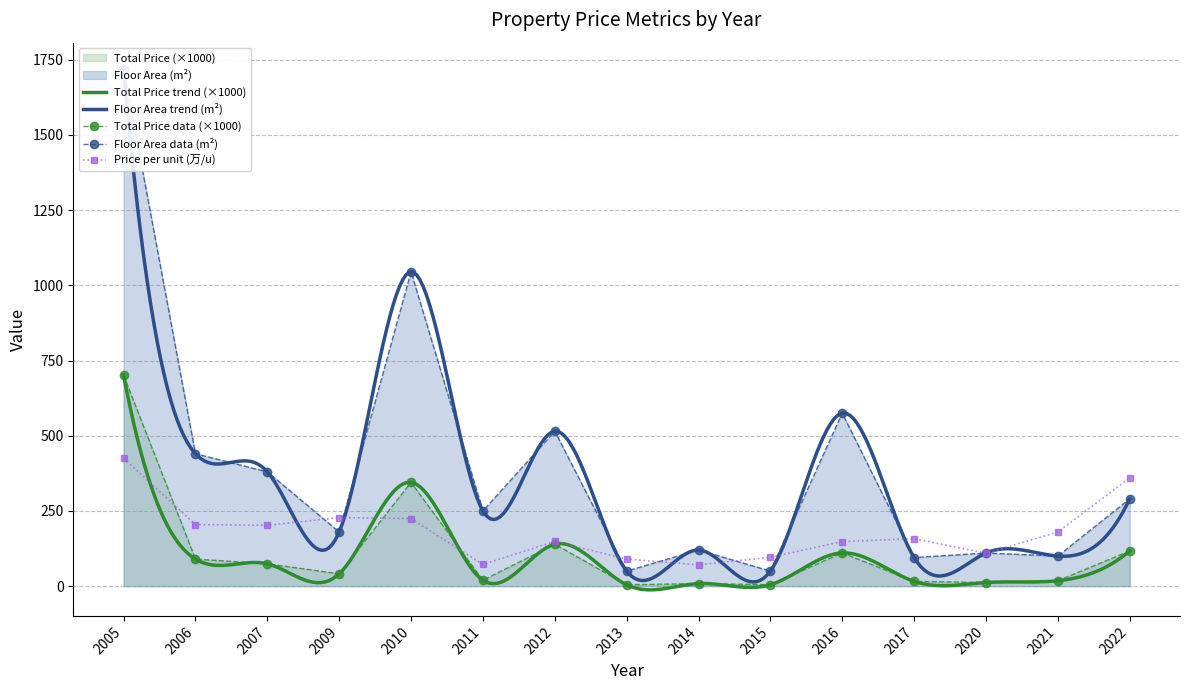

In total_price, how many points are higher than both neighbors (excluding endpoints)?

4